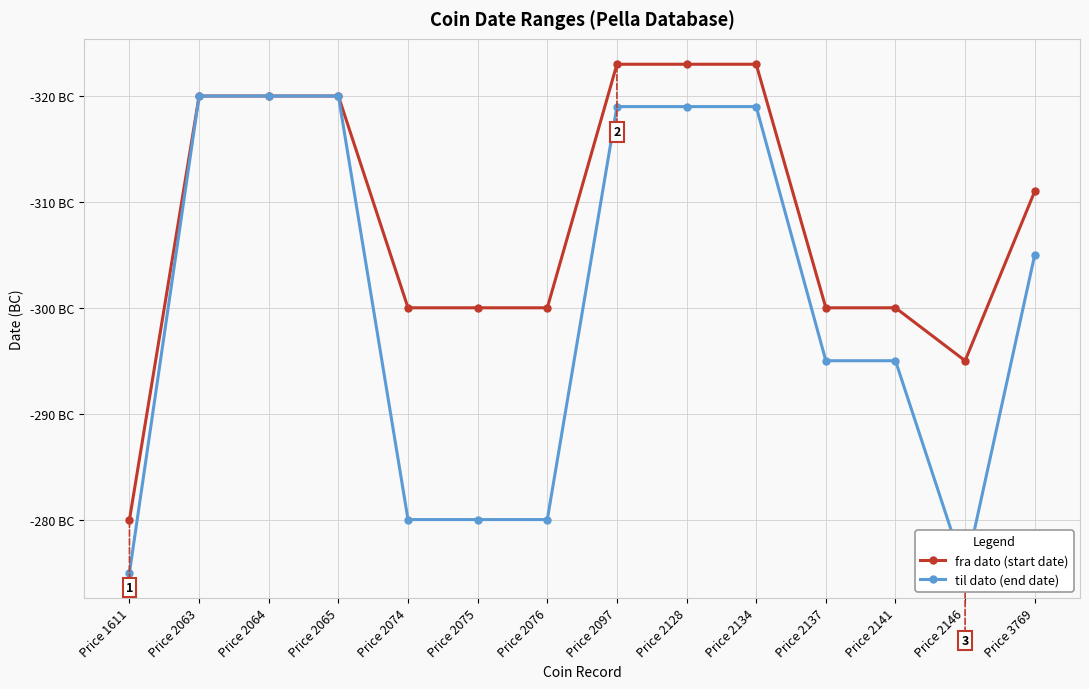

List the labels in order of til dato (end date) value, largest first.

Price 1611, Price 2146, Price 2074, Price 2075, Price 2076, Price 2137, Price 2141, Price 3769, Price 2097, Price 2128, Price 2134, Price 2063, Price 2064, Price 2065